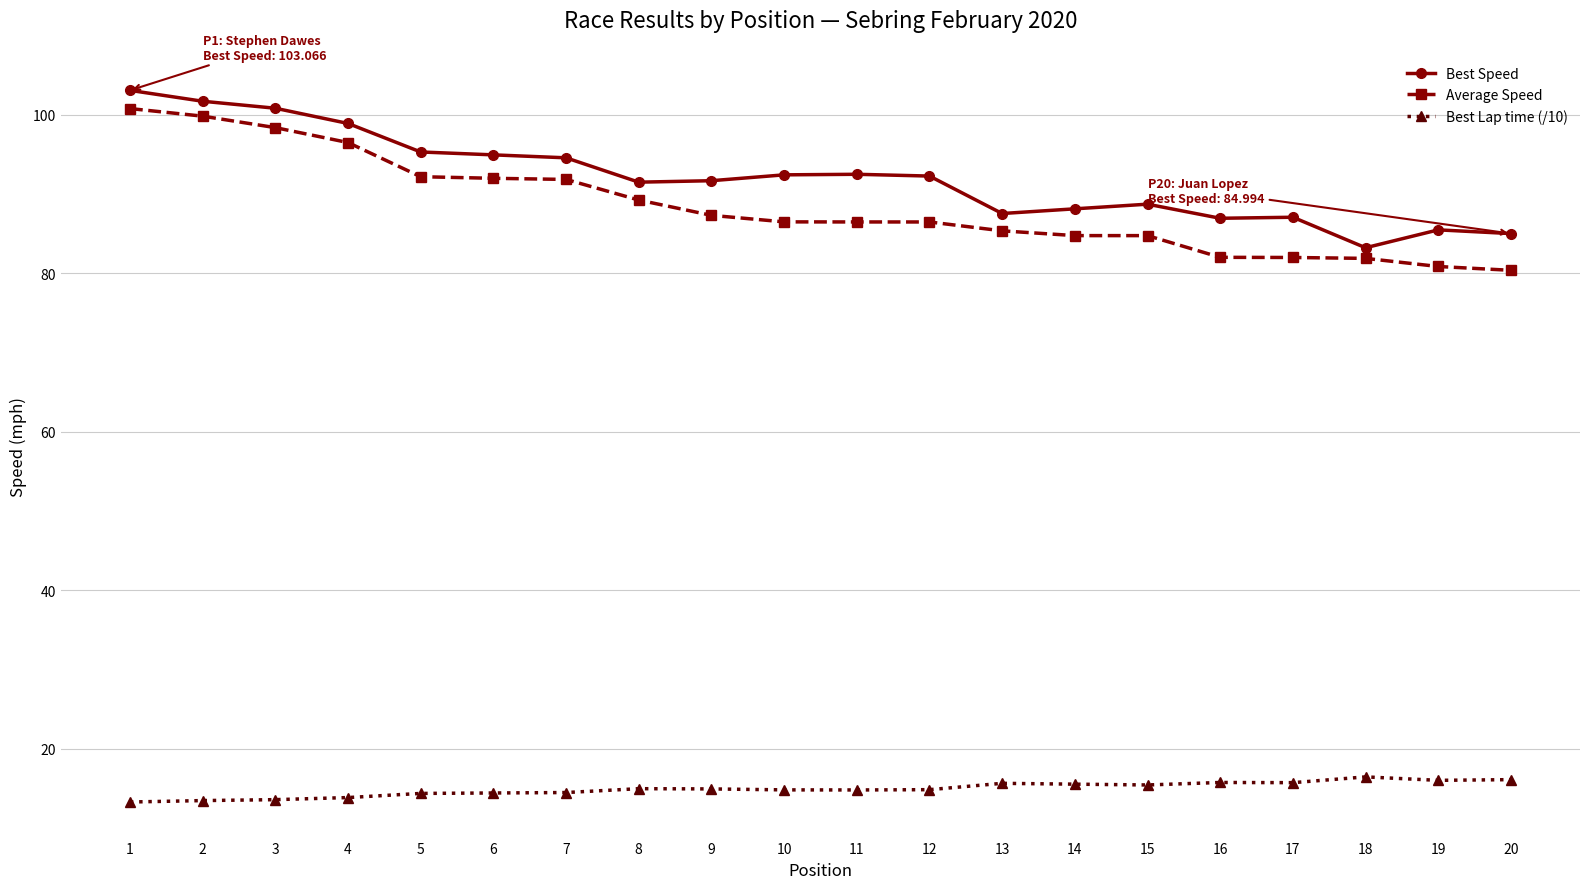

What is the value of the Average Speed point at the 13th from the left?

85.3